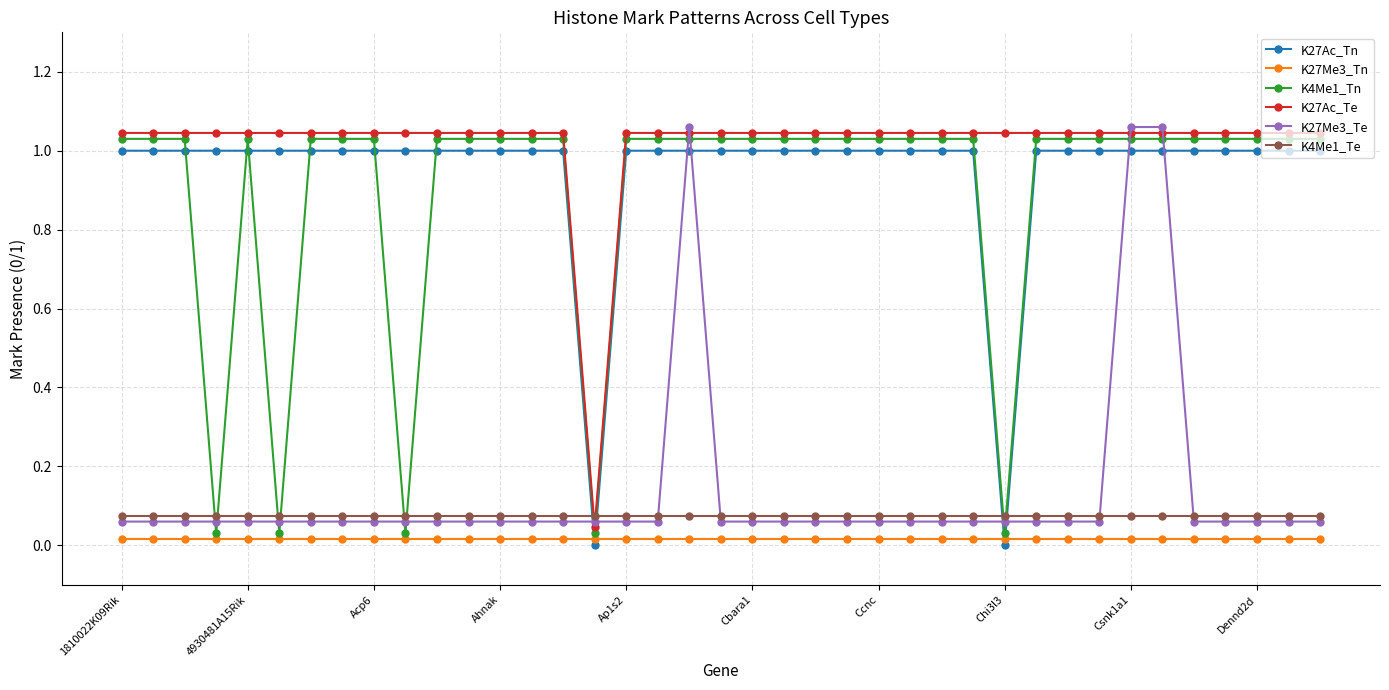

At which category is the sum across all series the highest?

18